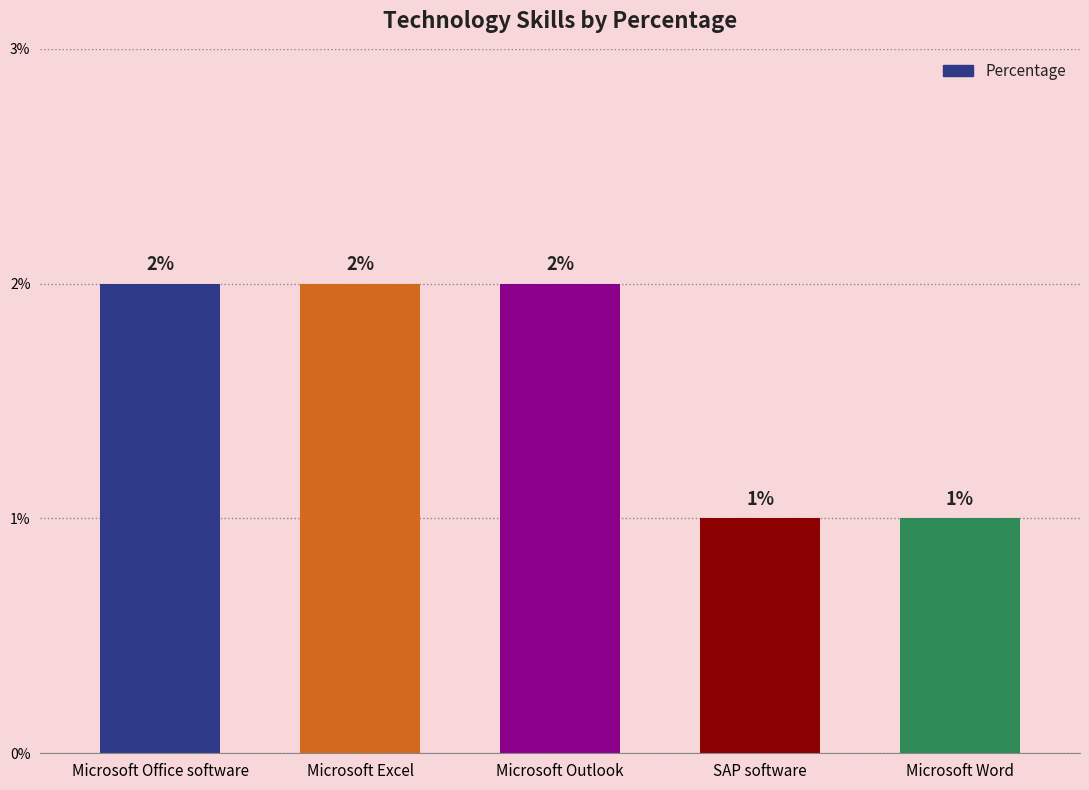

The value at Microsoft Office software is 3. True or false?

False